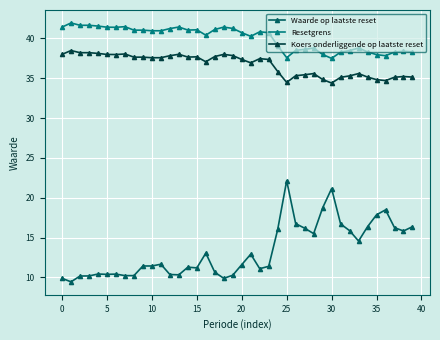

What is the highest value of the Koers onderliggende op laatste reset series?

38.5